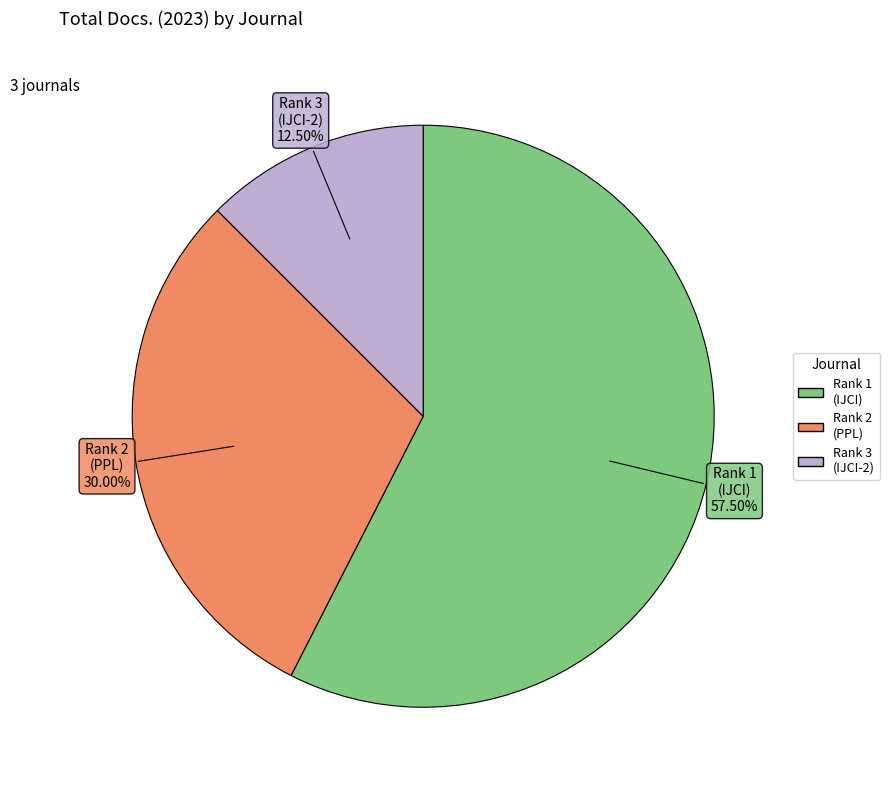

Does any single category account for the majority?

Yes